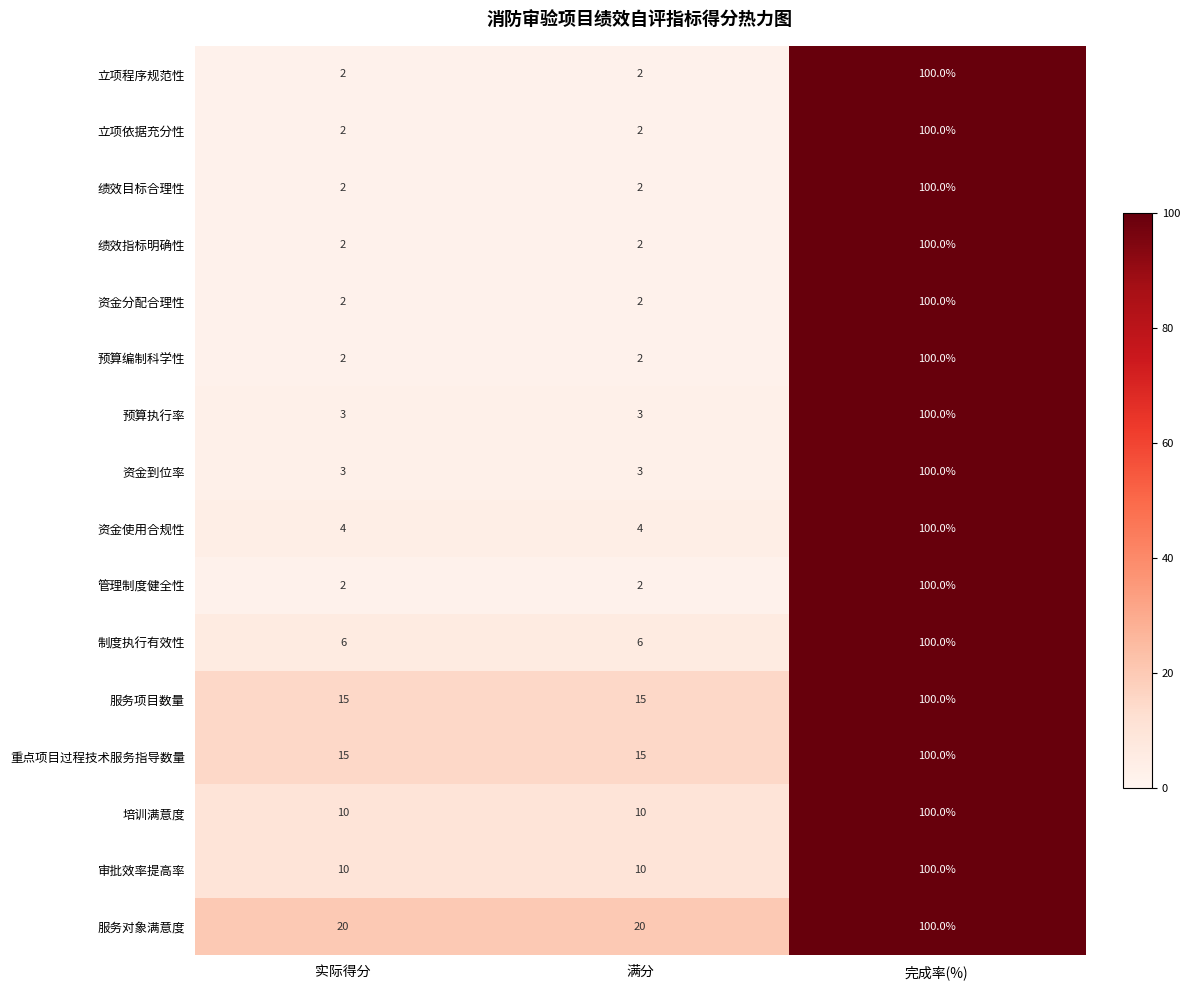

How many 绩效目标合理性 values are between 2 and 100?

3